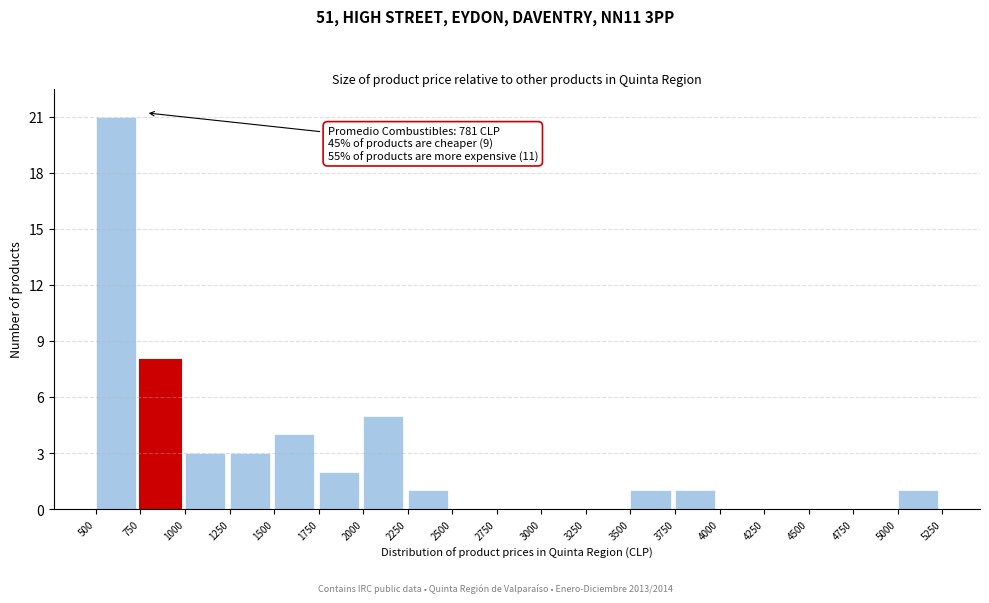

Which range on the x-axis has the tallest bar?

500 to 750